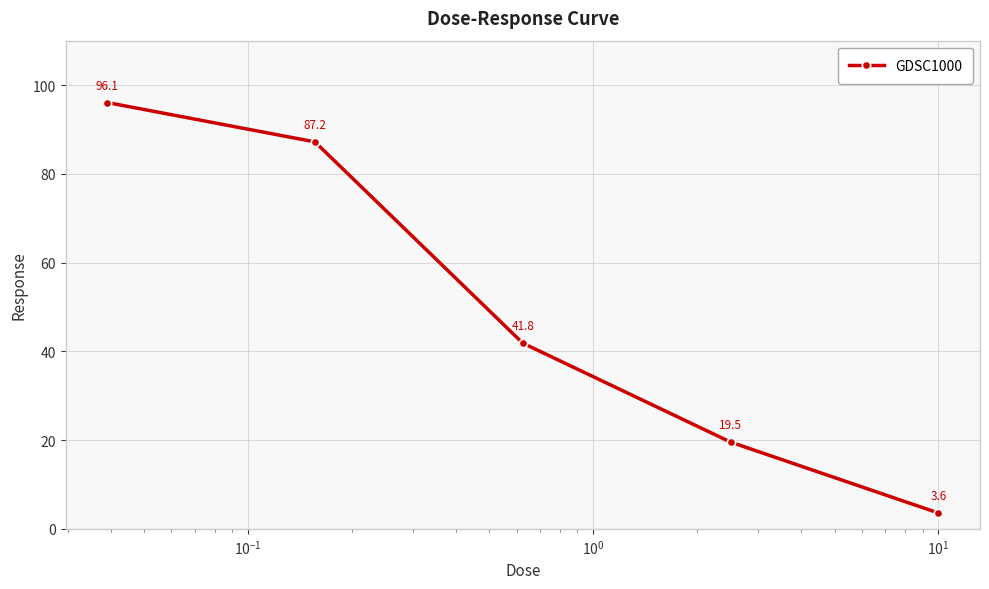

Reading left to right, list all the values displayed in this chart.

96.1	87.2	41.8	19.5	3.6